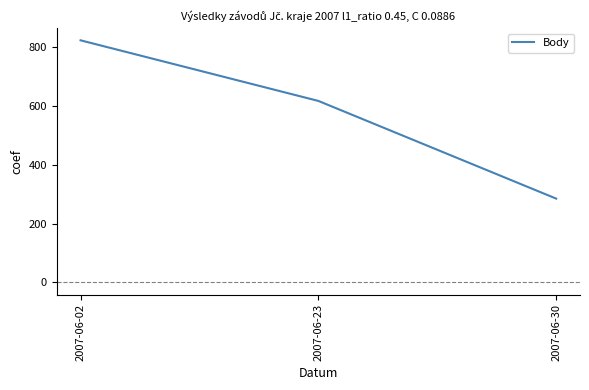

Read the value at 2007-06-23, to the nearest 100.

600